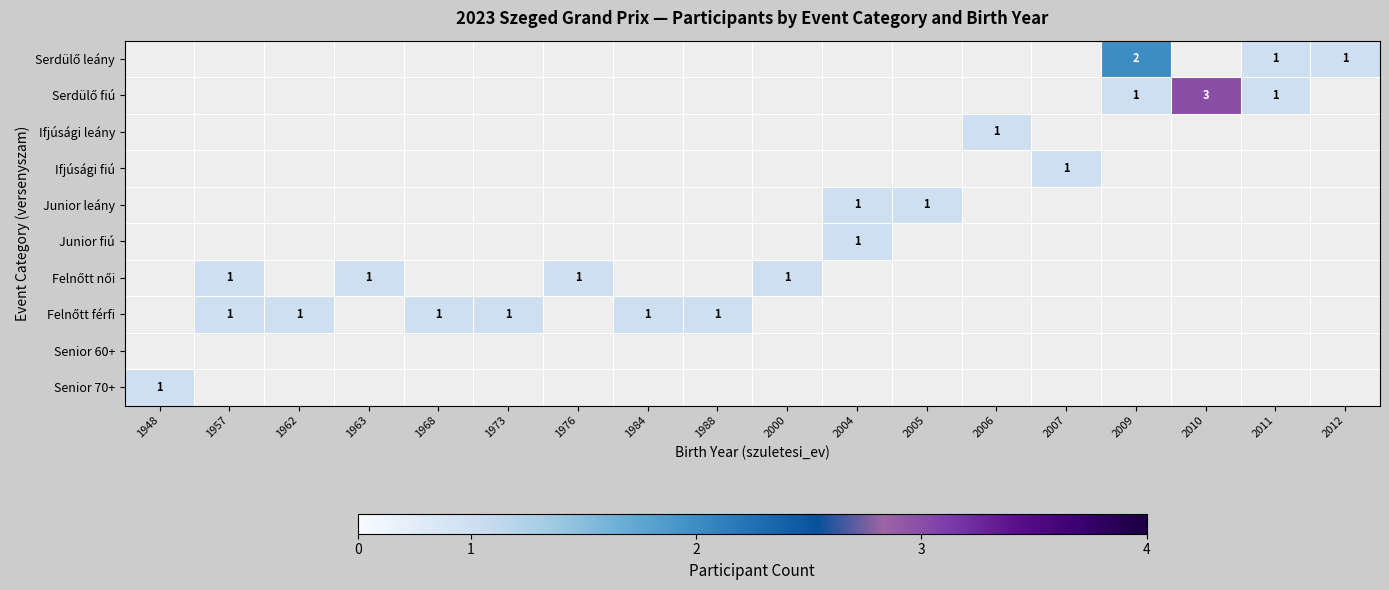

The Ifjúsági leány series shows 0 at 1988. True or false?

False